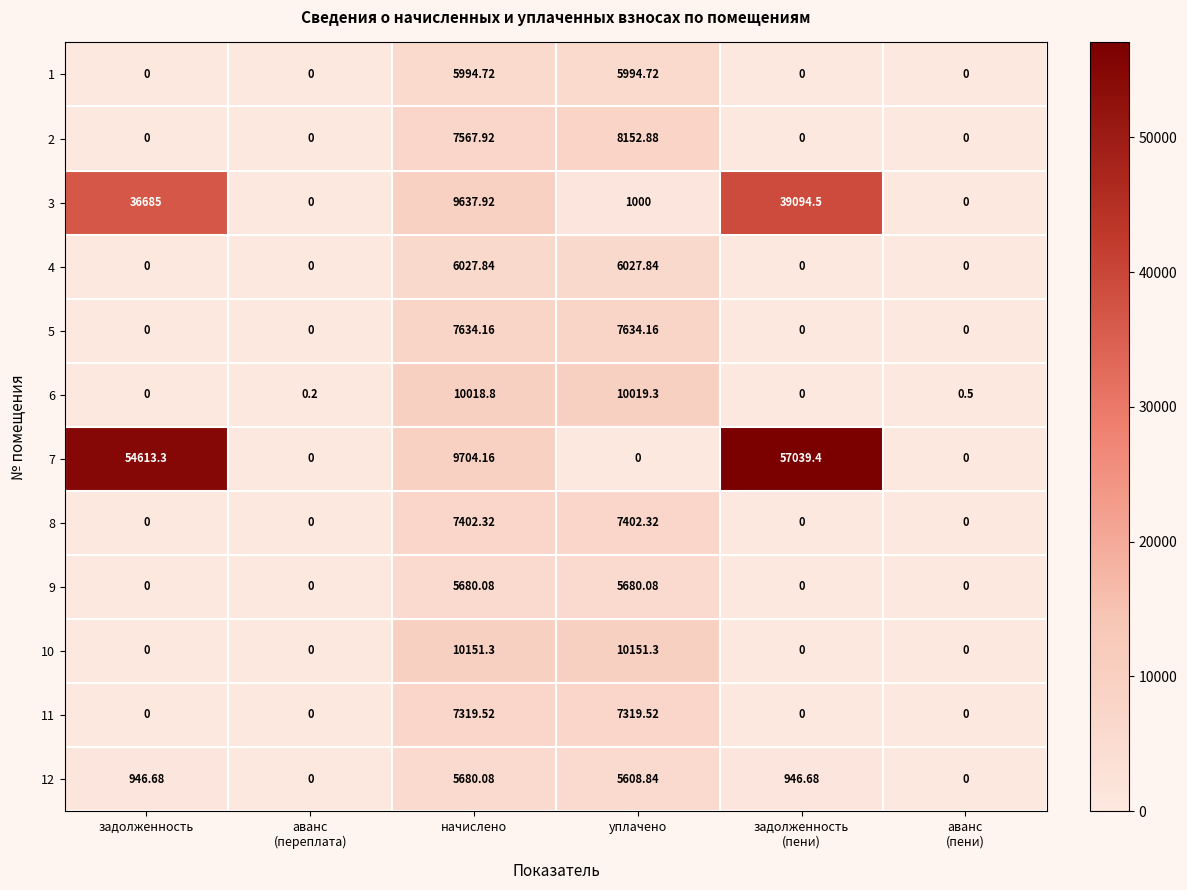

How many values in 4 are above zero?

2